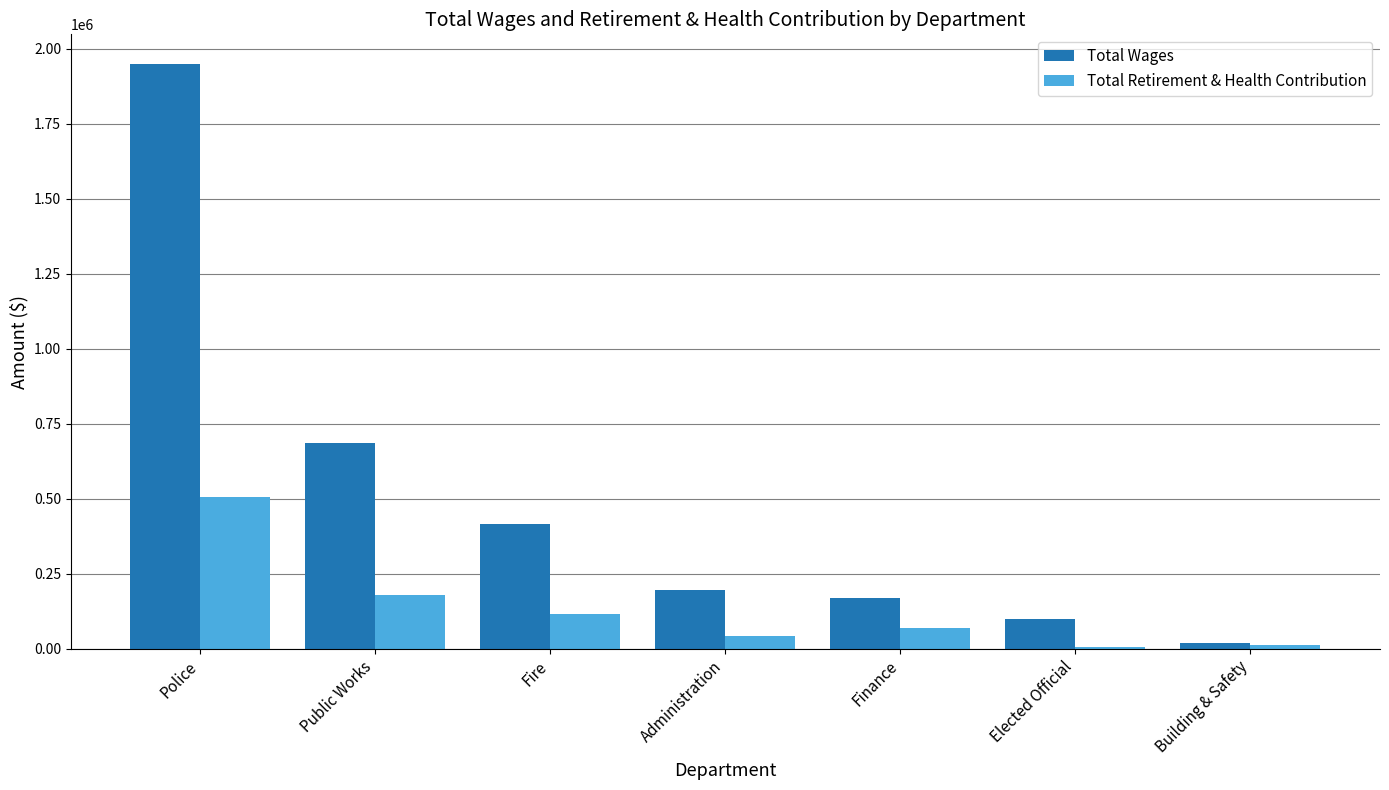

What is the label of the 5th bar from the left?

Finance